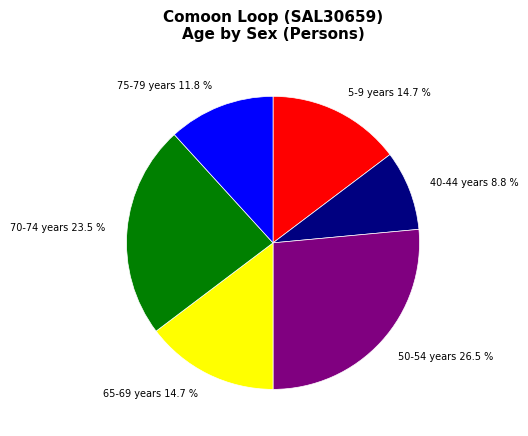

To the nearest percent, what is the difference between the largest and smallest slice percentages?

18%